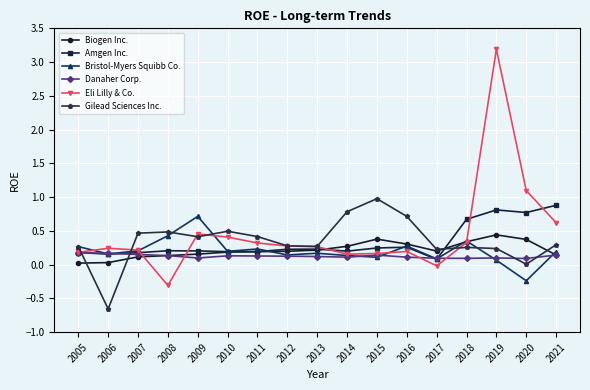

What is the smallest value displayed?

-0.7